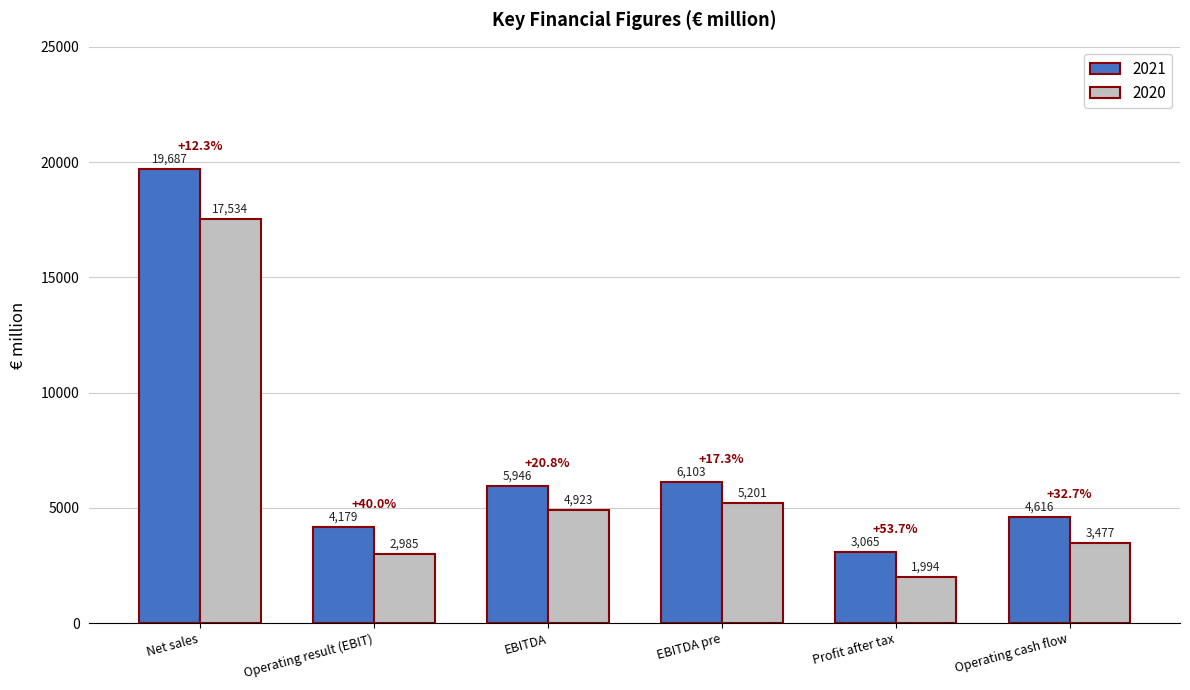

At Profit after tax, list the series in order from largest to smallest.

2021, 2020